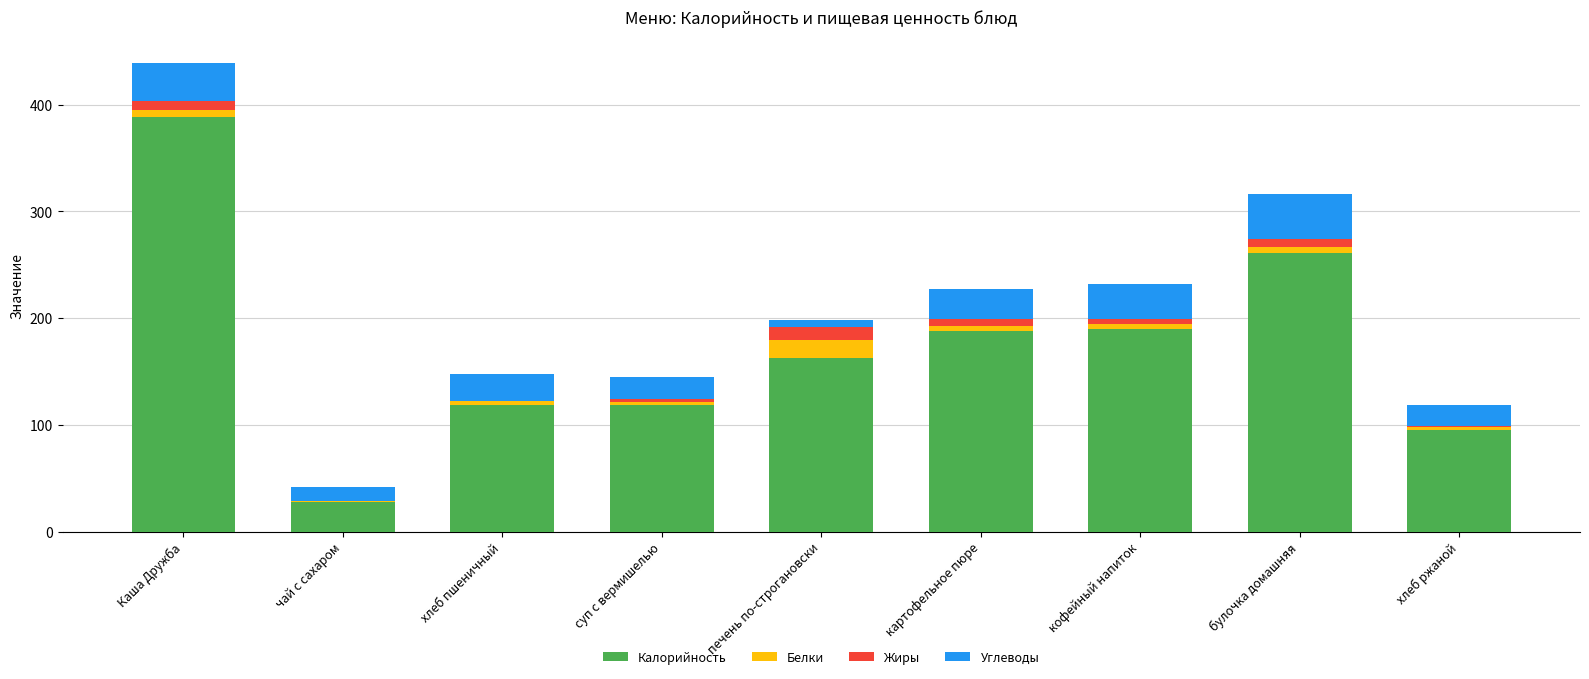

The value of Калорийность at булочка домашняя is 149.8. True or false?

False